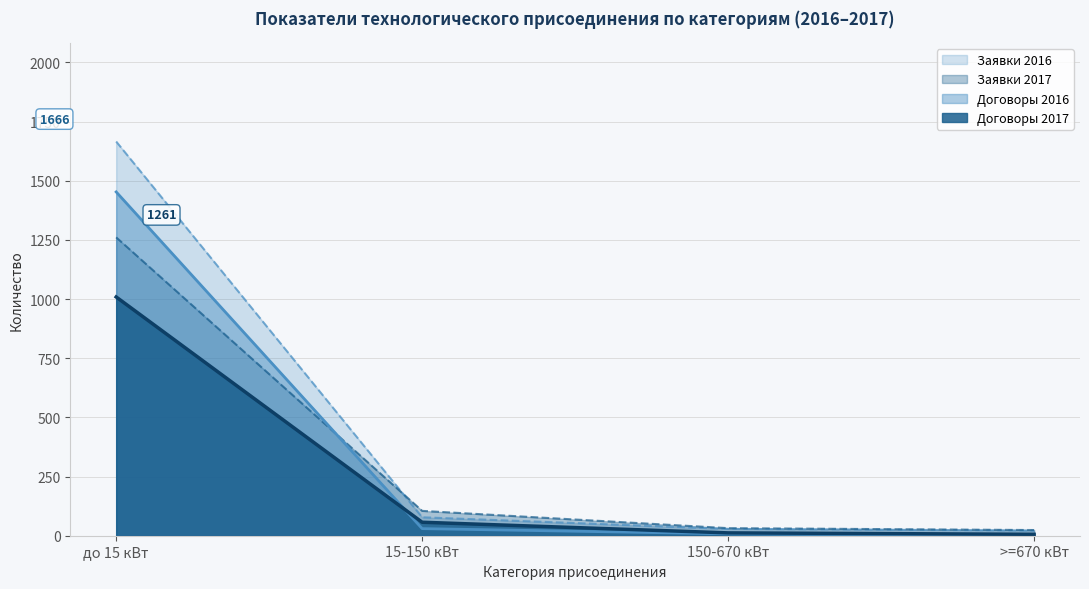

After their last crossing, which series has the higher values: Заявки 2016 or Заявки 2017?

Заявки 2017